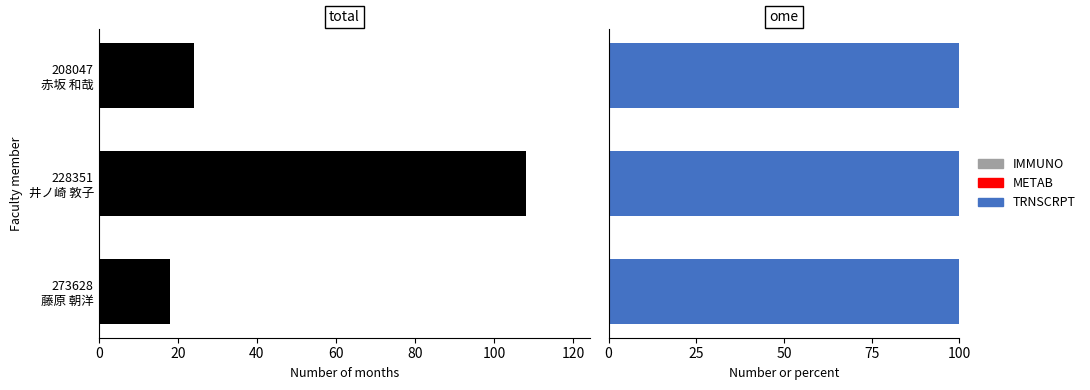

How many categories are shown in the chart?

3